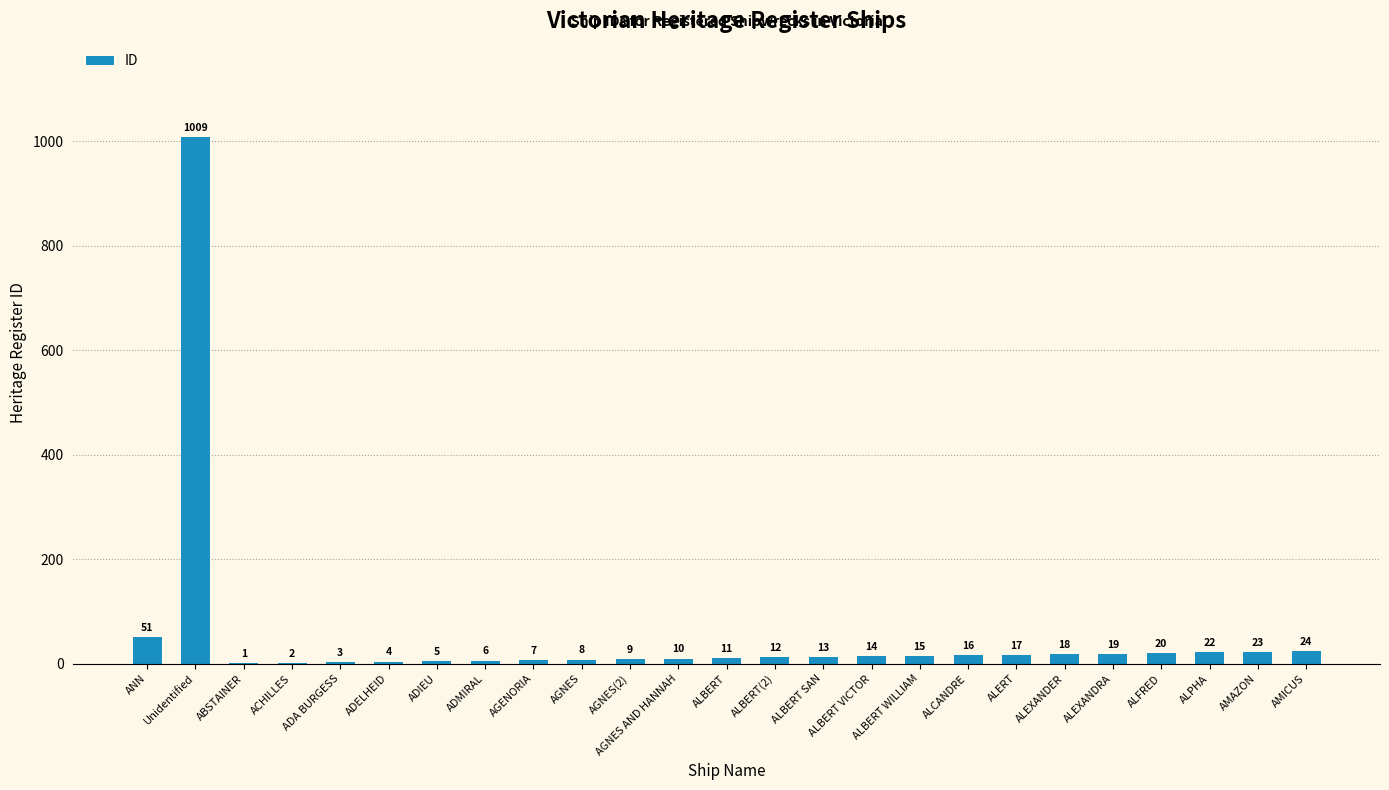

What is the greatest value displayed?

1009